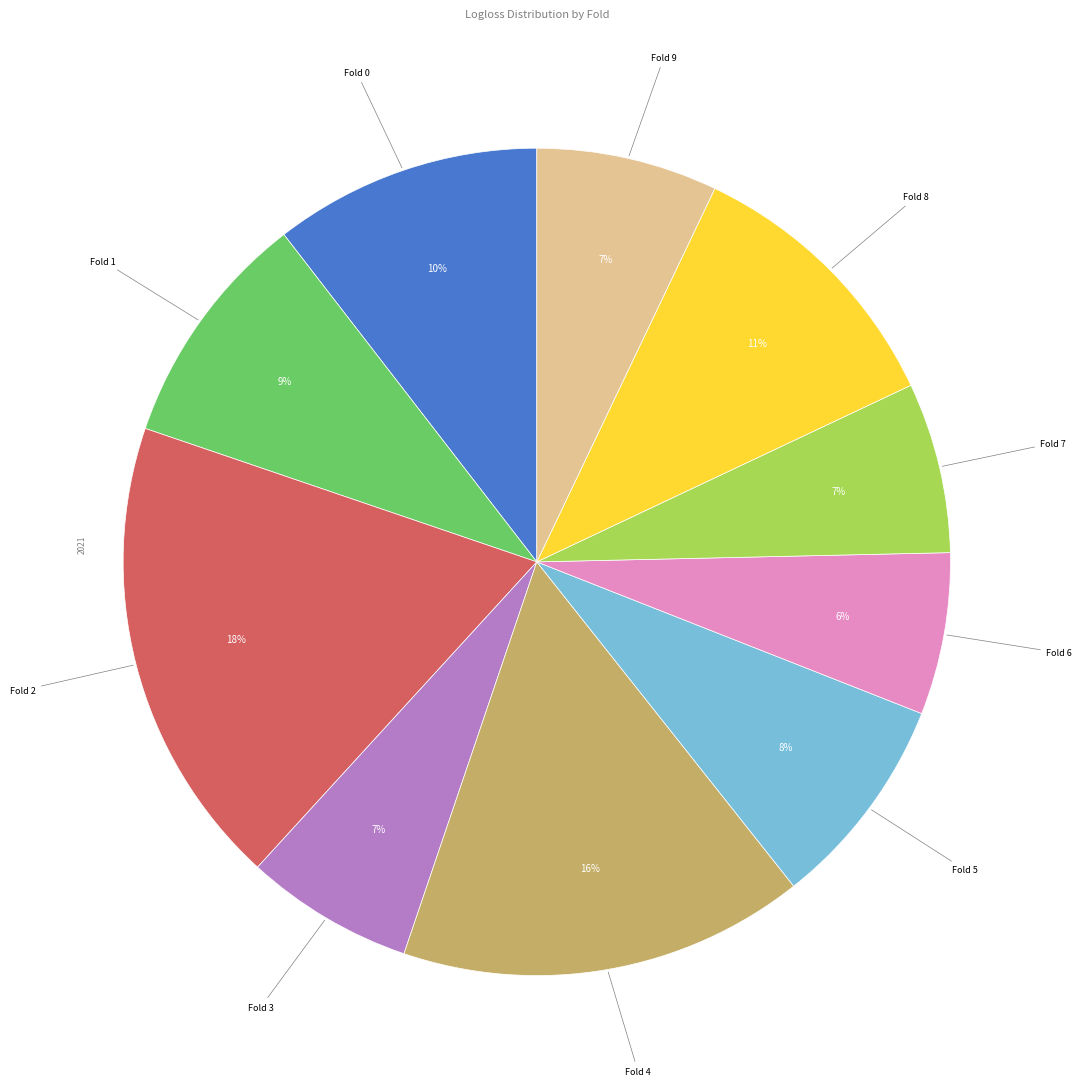

Is there a majority slice in this chart?

No